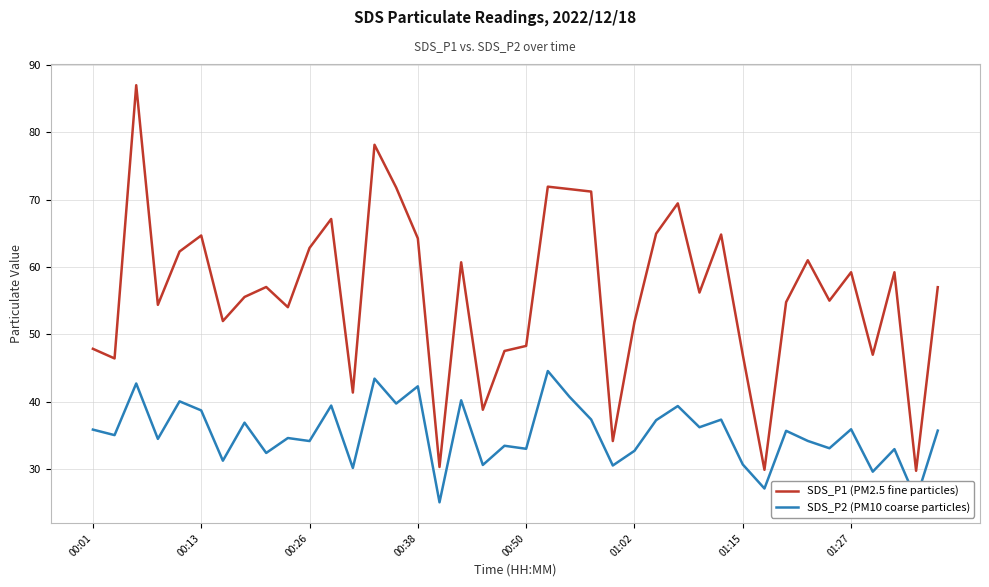

What is the highest value of the SDS_P1 (PM2.5 fine particles) series?

87.0